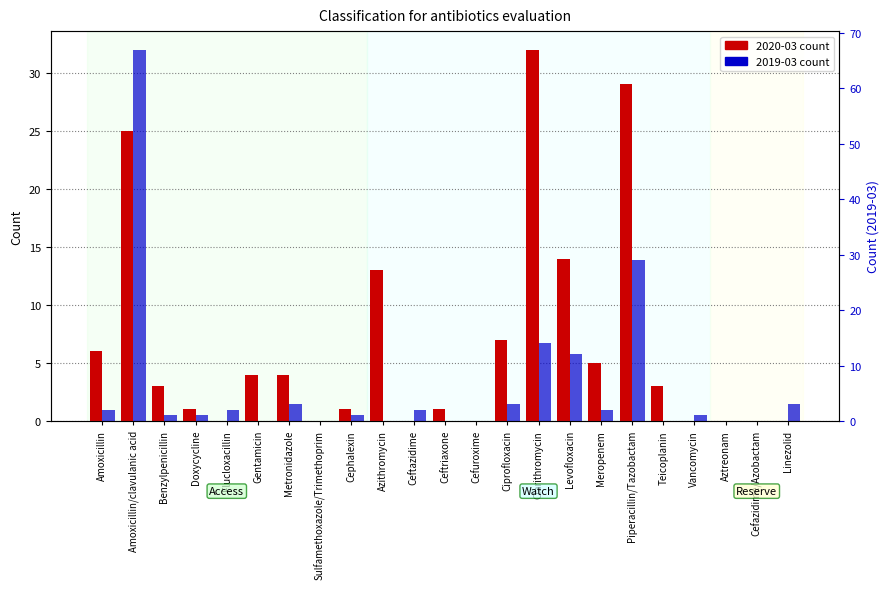

The value of 2020-03 at Clarithromycin is 45. True or false?

False